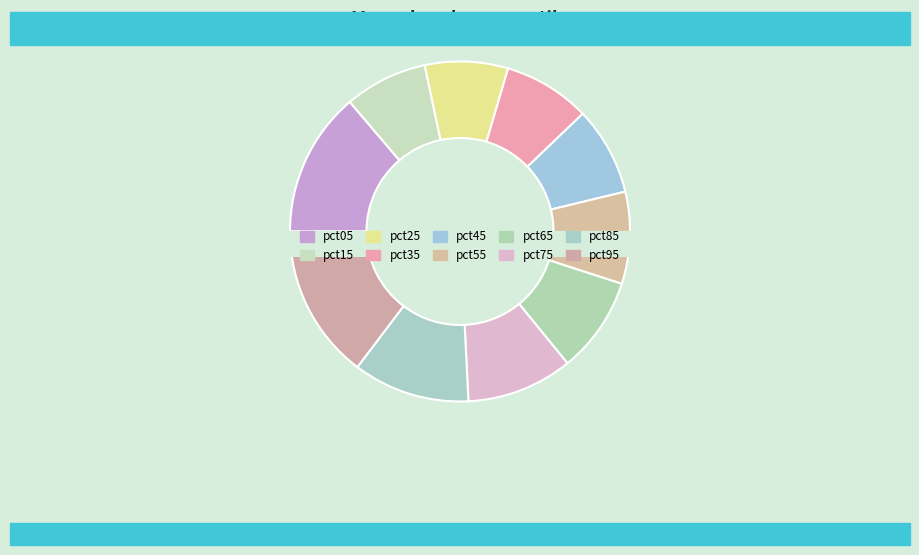

What is the largest slice in the pie chart?

pct95